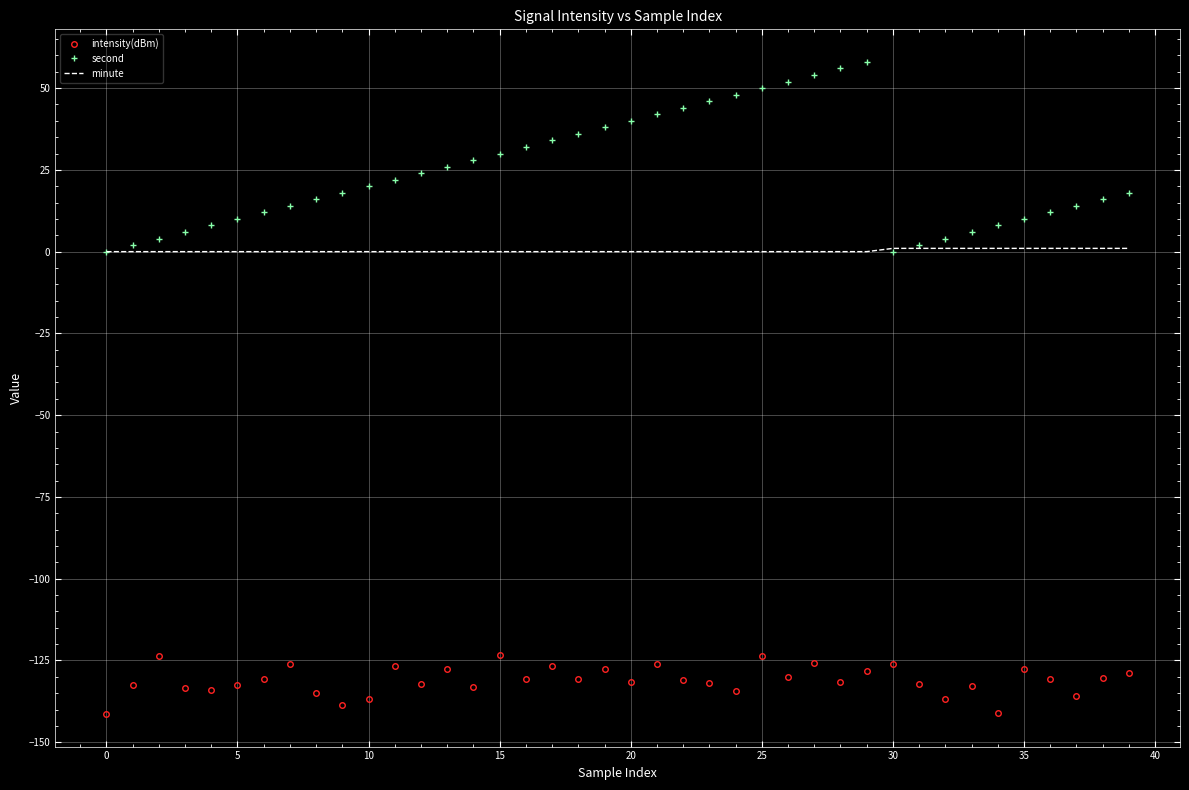

What is the highest value of the intensity(dBm) series?

-123.4